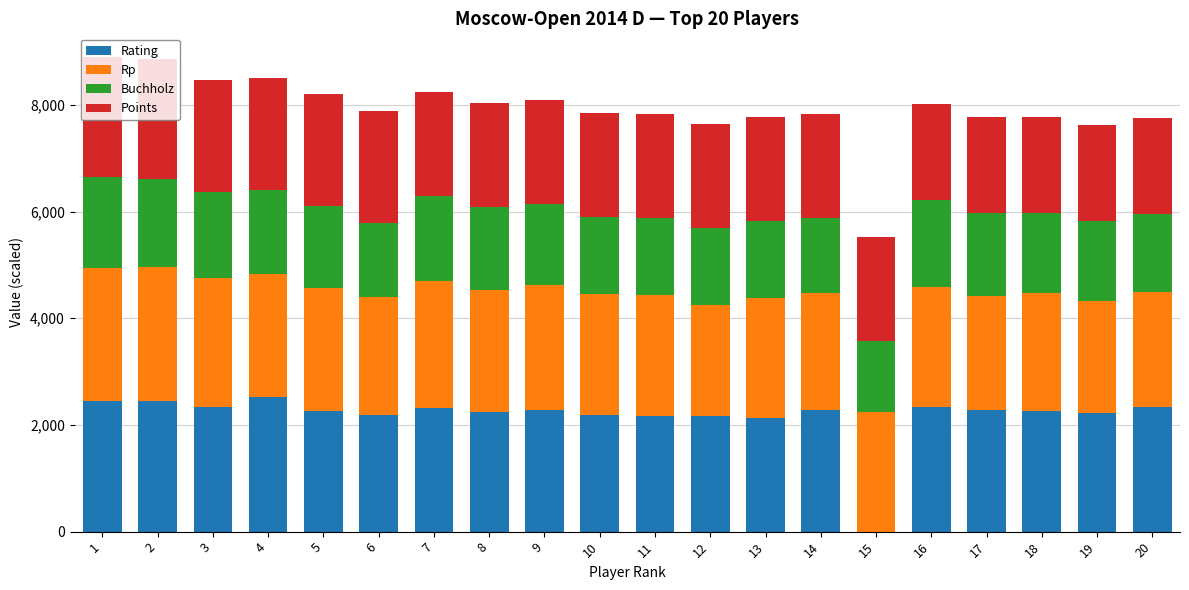

At how many categories does at least one series exceed 1591?

20